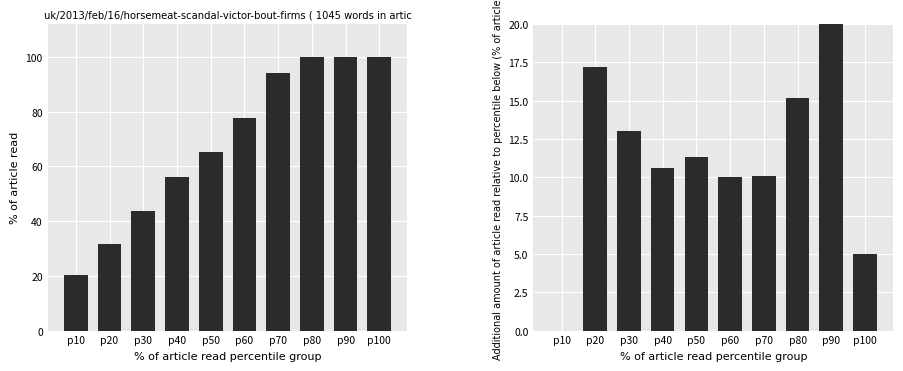

Which category has the lowest value in the % of article read series?

p10